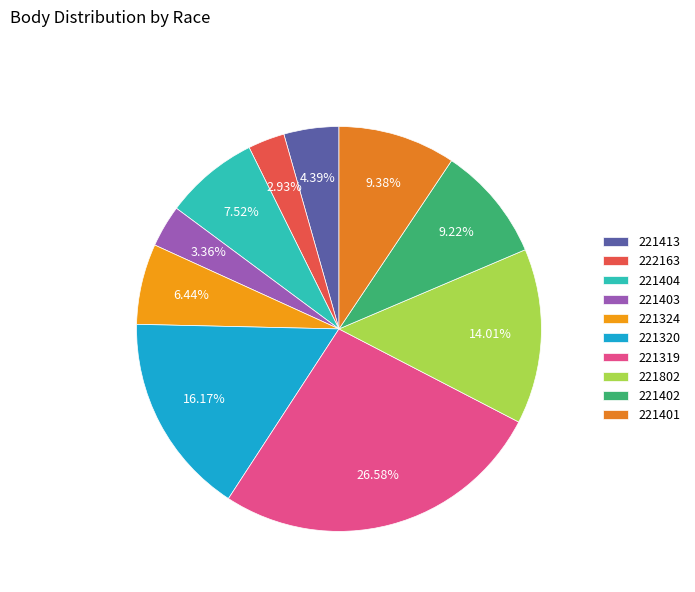

What is the largest slice in the pie chart?

221319